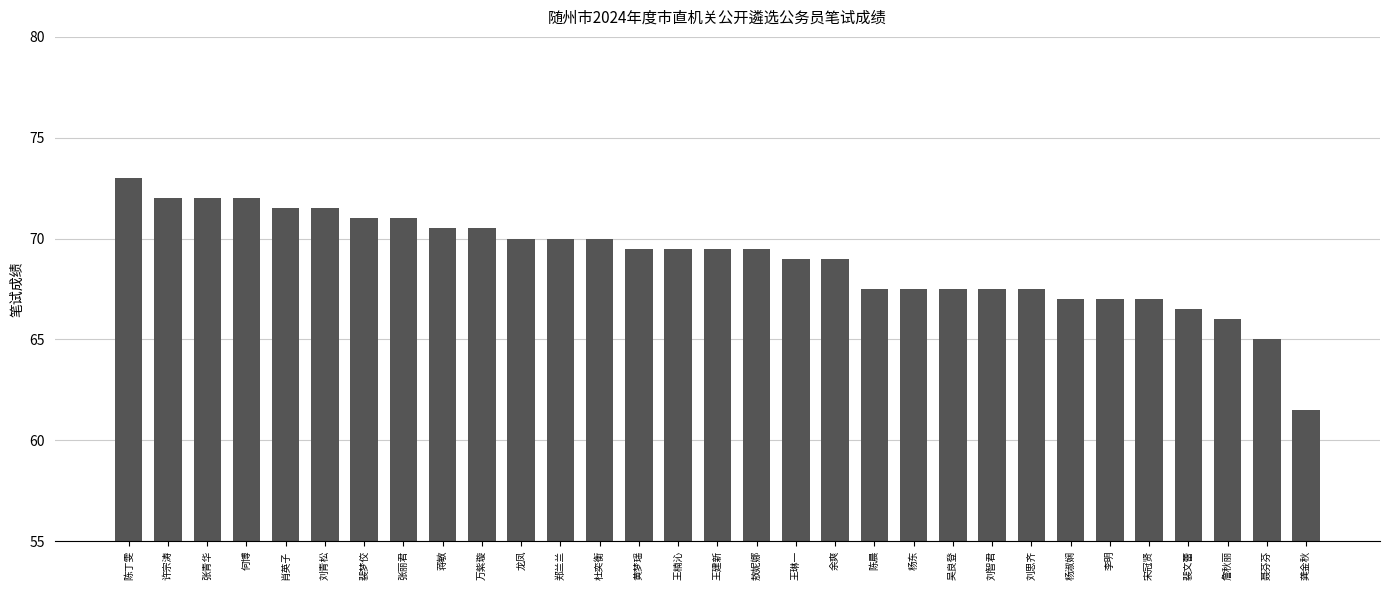

How many series are shown in this chart?

1